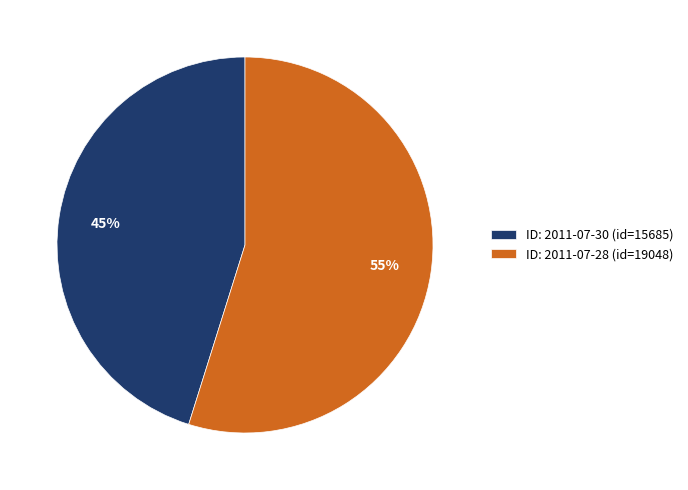

The ID: 2011-07-28 (id=19048) slice represents 55% of the pie. True or false?

True